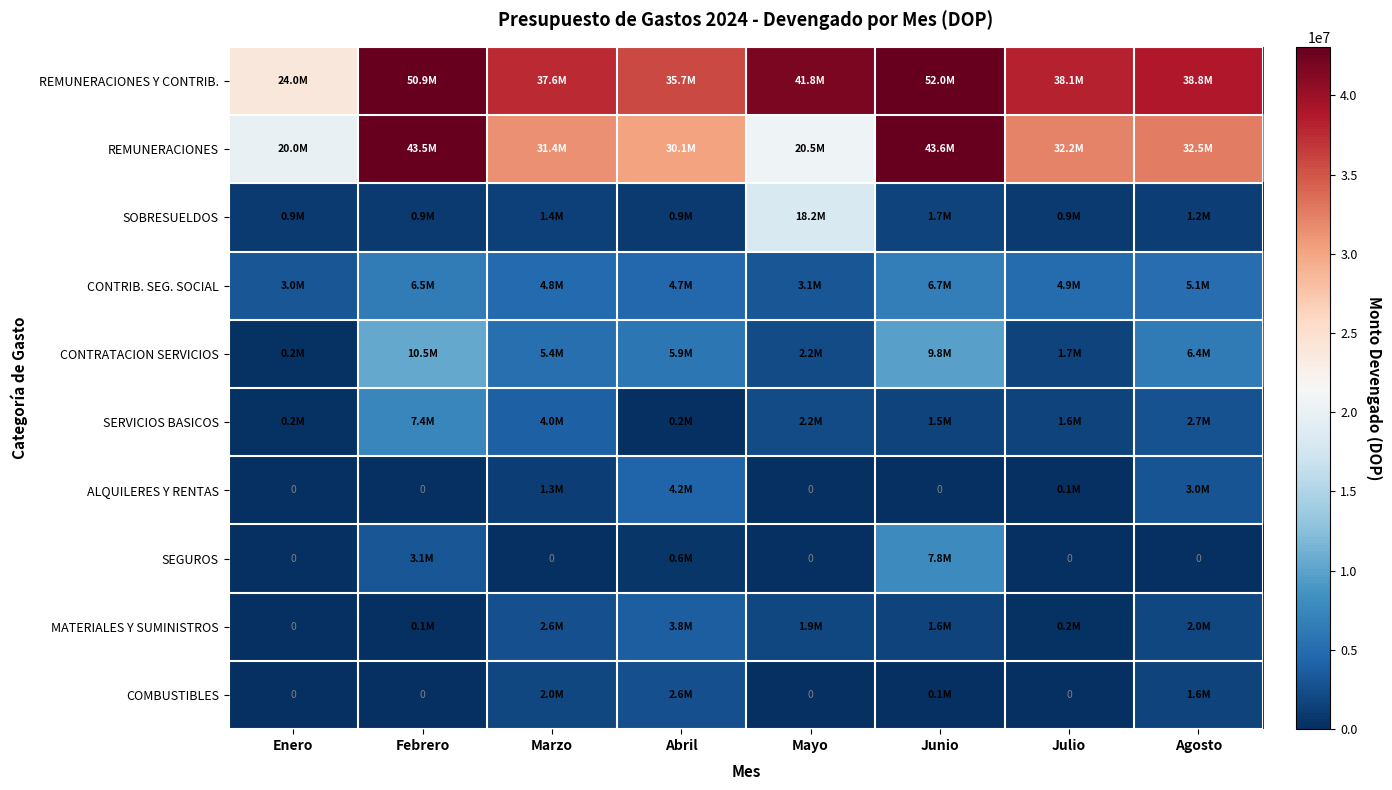

What is the greatest value displayed?

51963613.4